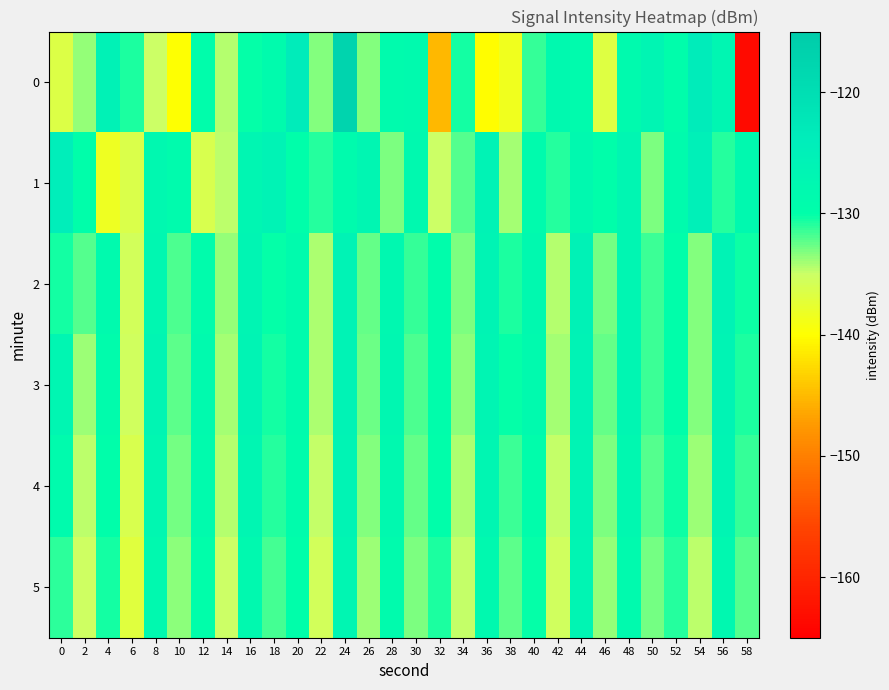

Rank the series by their maximum value, from lowest to highest.

5, 4, 3, 2, 1, 0